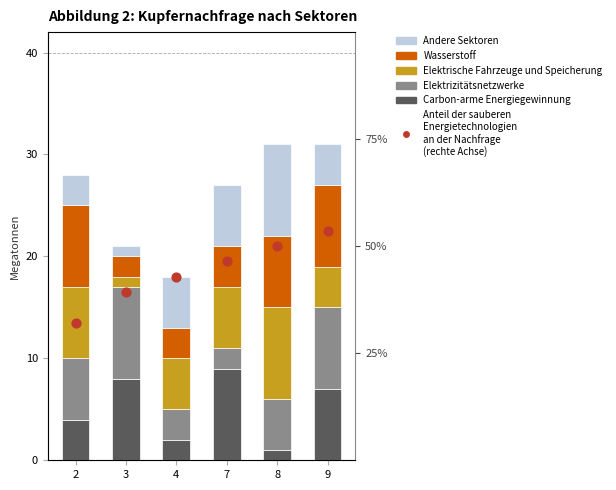

Is the value of Carbon-arme Energiegewinnung at 2 greater than the value of Elektrizitätsnetzwerke at 4?

Yes